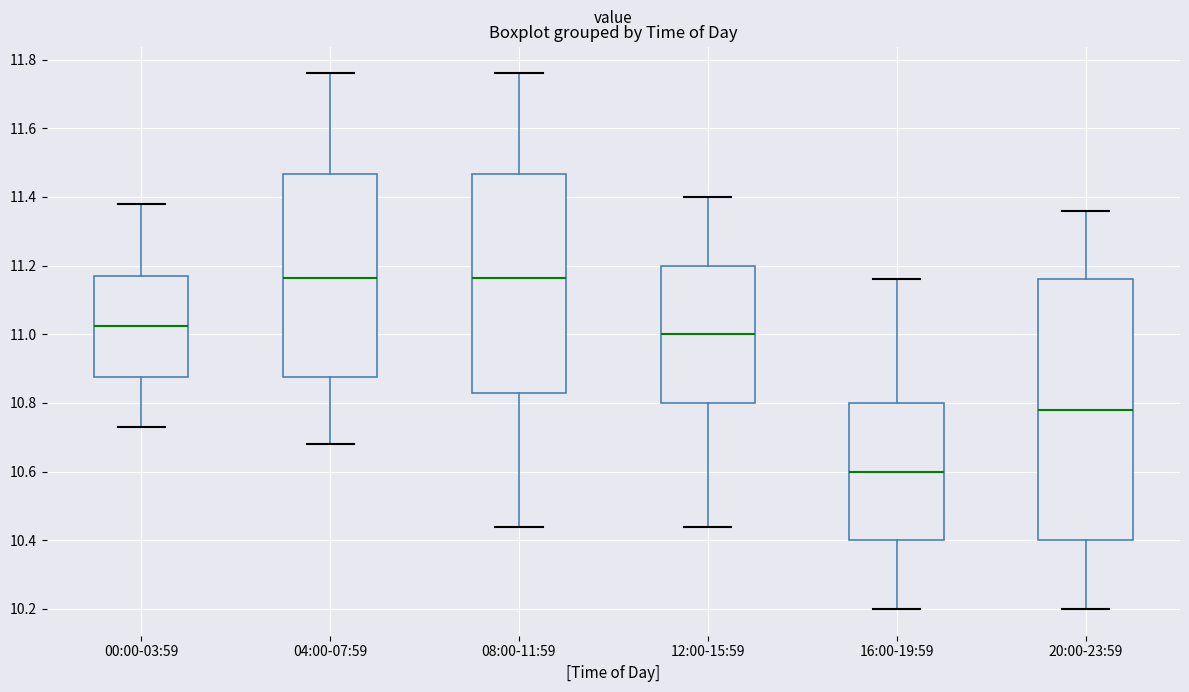

Which box is the tallest, from its lower edge to its upper edge?

20:00-23:59